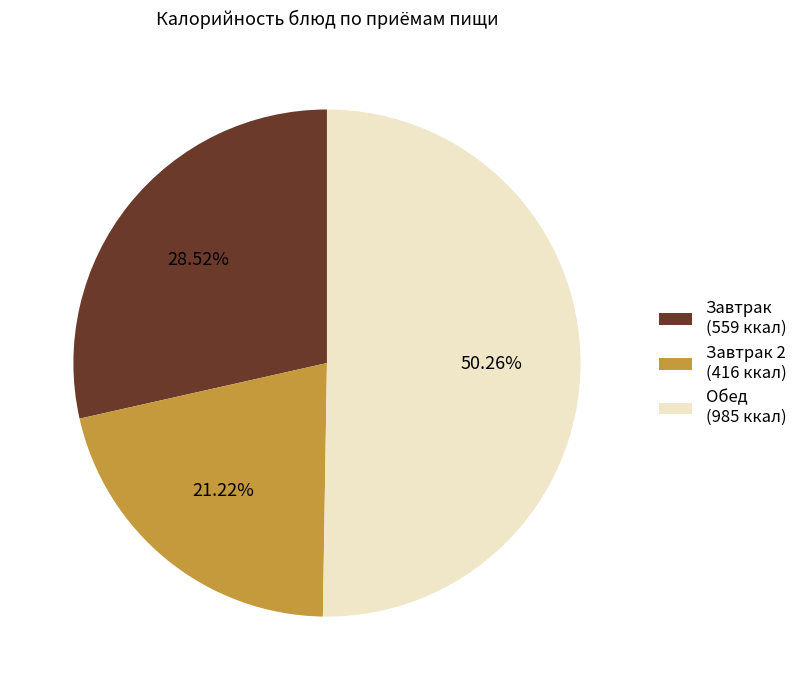

Rank the categories by value from highest to lowest.

Обед (985 ккал), Завтрак (559 ккал), Завтрак 2 (416 ккал)